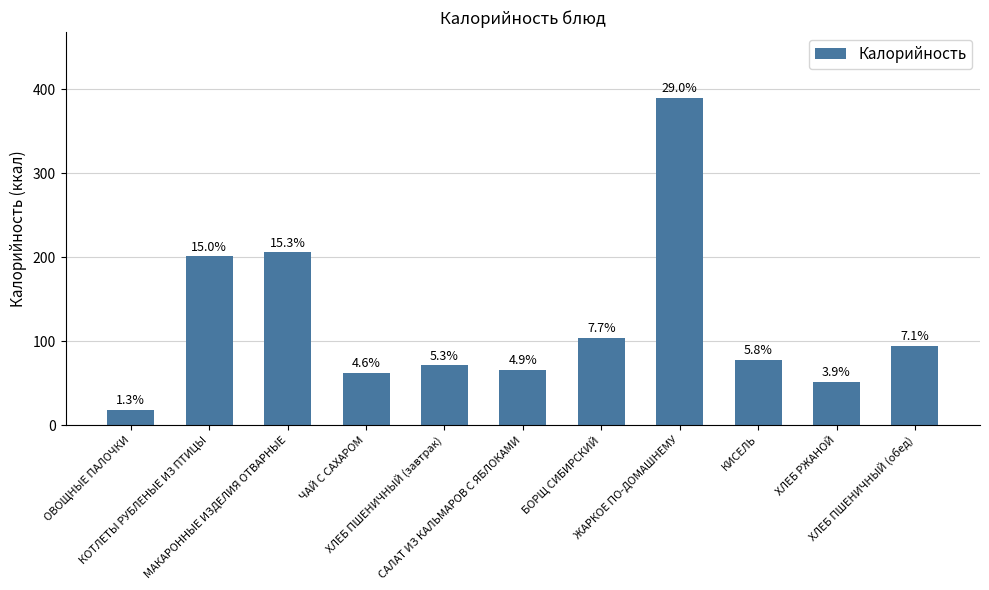

How many bars are there in total?

11